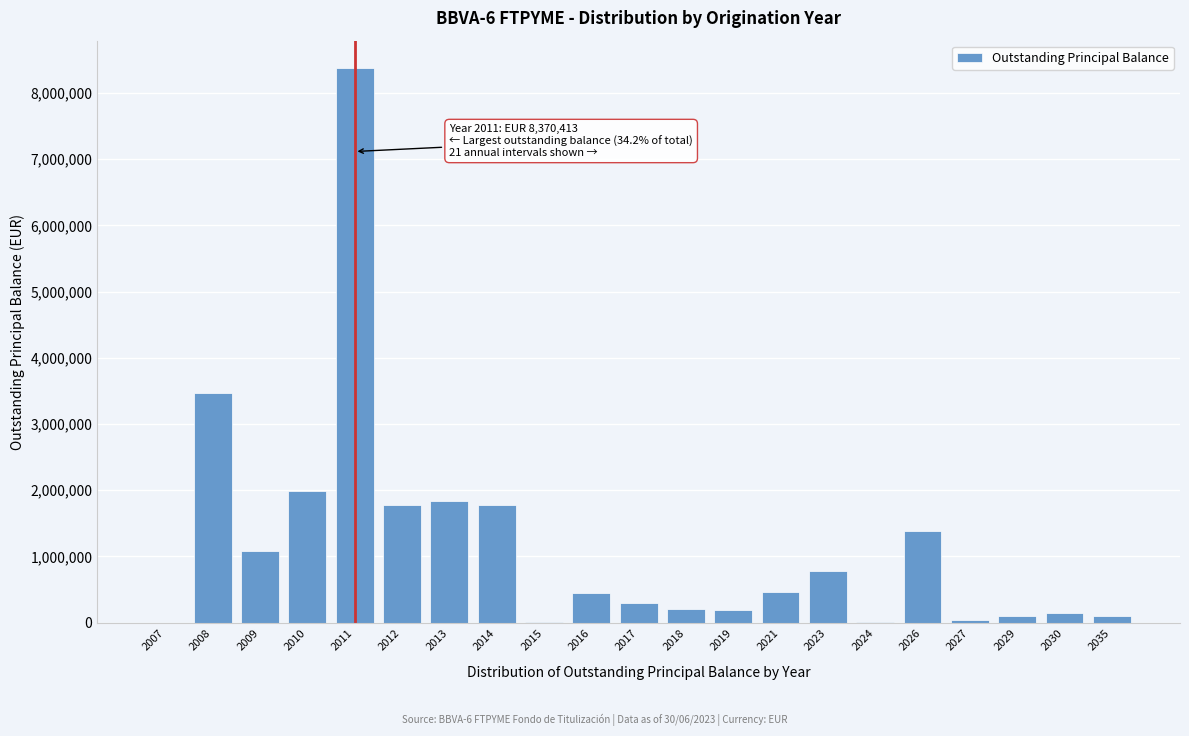

What is the sum of all values?

24465505.3